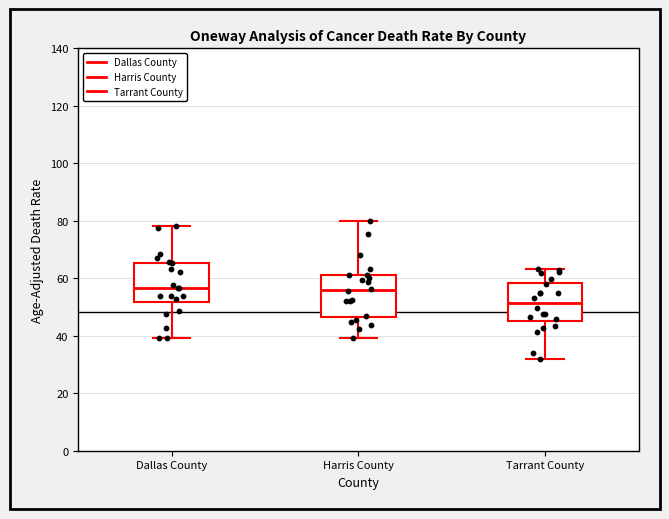

Reading left to right, read every box against the y-axis: the position of its median line, the range the box covers, and the ends of its whiskers. The values are not printed on the chart, so give them approximately, as read against the axis.

Dallas County: median 56, box 52 to 66, whiskers 40 to 78
Harris County: median 56, box 46 to 62, whiskers 40 to 80
Tarrant County: median 52, box 46 to 58, whiskers 32 to 64